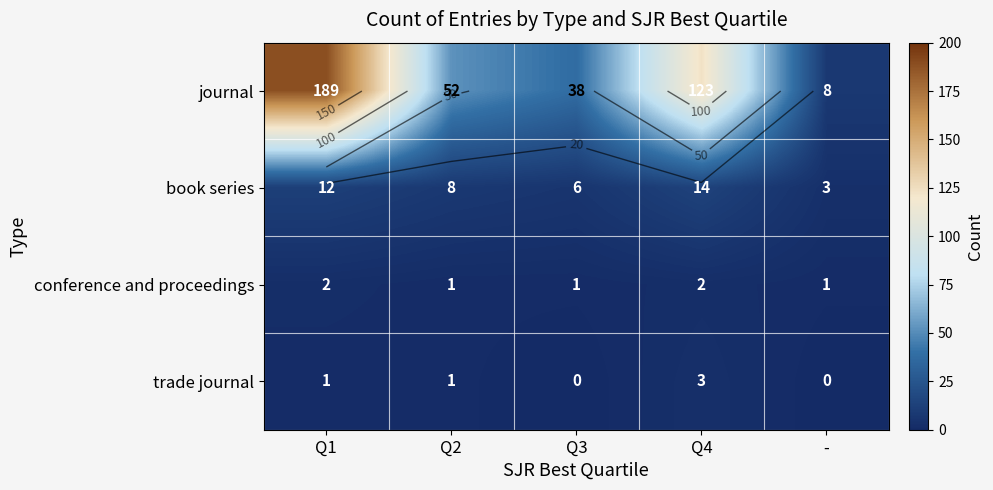

True or false: conference and proceedings has a value of 2 at -.

False